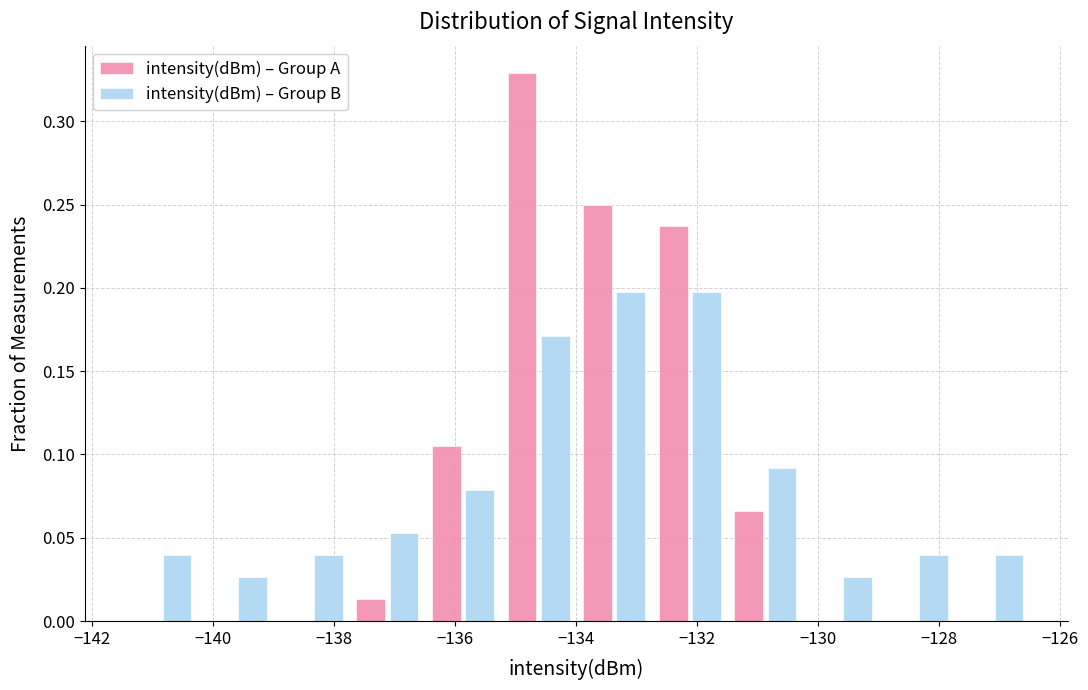

Reading left to right, transcribe this chart: for each range on the x-axis, give the height of each series' bar. Neither the bar edges nor the heights are printed on the chart, so give them approximately, as read against the axes.

-141.50 to -140.25: intensity(dBm) – Group A=0	intensity(dBm) – Group B=0.040
-140.25 to -139.00: intensity(dBm) – Group A=0	intensity(dBm) – Group B=0.025
-139.00 to -137.75: intensity(dBm) – Group A=0	intensity(dBm) – Group B=0.040
-137.75 to -136.50: intensity(dBm) – Group A=0.015	intensity(dBm) – Group B=0.055
-136.50 to -135.25: intensity(dBm) – Group A=0.105	intensity(dBm) – Group B=0.080
-135.25 to -134.00: intensity(dBm) – Group A=0.330	intensity(dBm) – Group B=0.170
-134.00 to -132.75: intensity(dBm) – Group A=0.250	intensity(dBm) – Group B=0.195
-132.75 to -131.50: intensity(dBm) – Group A=0.235	intensity(dBm) – Group B=0.195
-131.50 to -130.25: intensity(dBm) – Group A=0.065	intensity(dBm) – Group B=0.090
-130.25 to -129.00: intensity(dBm) – Group A=0	intensity(dBm) – Group B=0.025
-129.00 to -127.75: intensity(dBm) – Group A=0	intensity(dBm) – Group B=0.040
-127.75 to -126.50: intensity(dBm) – Group A=0	intensity(dBm) – Group B=0.040